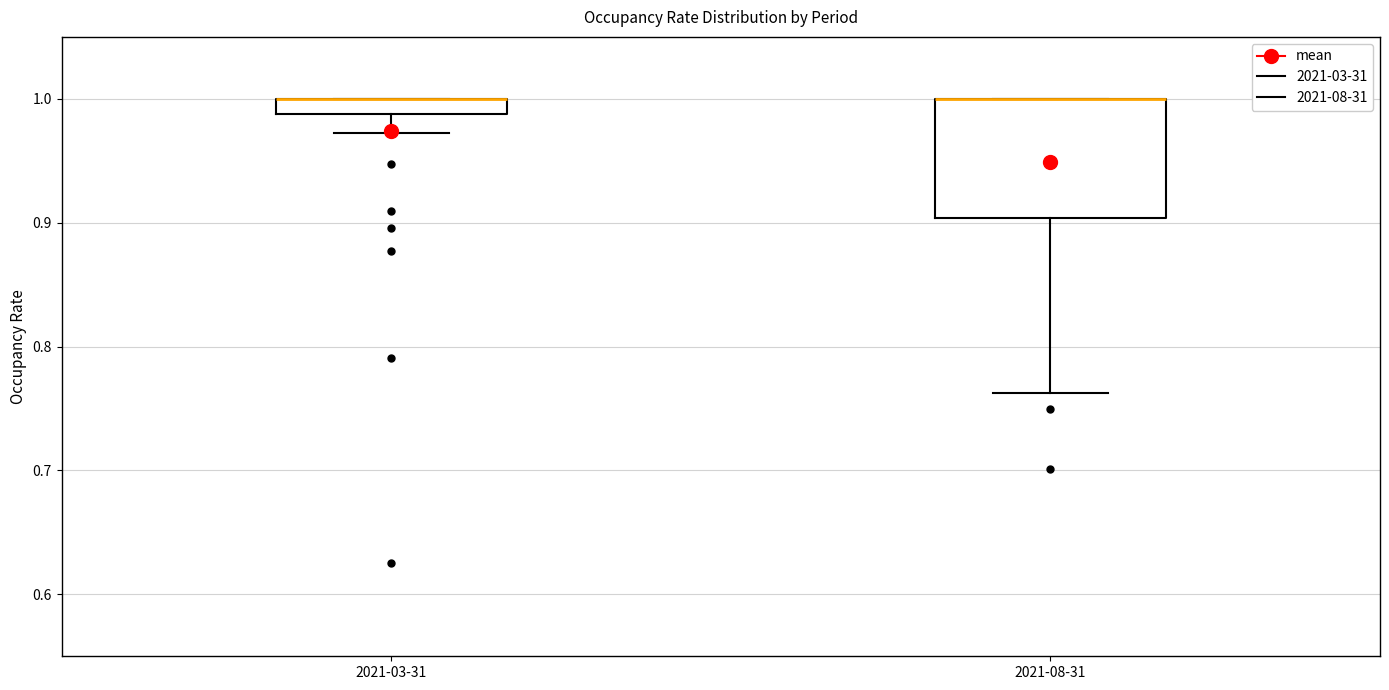

Comparing the boxes themselves (not the whiskers), which one is the tallest?

2021-08-31